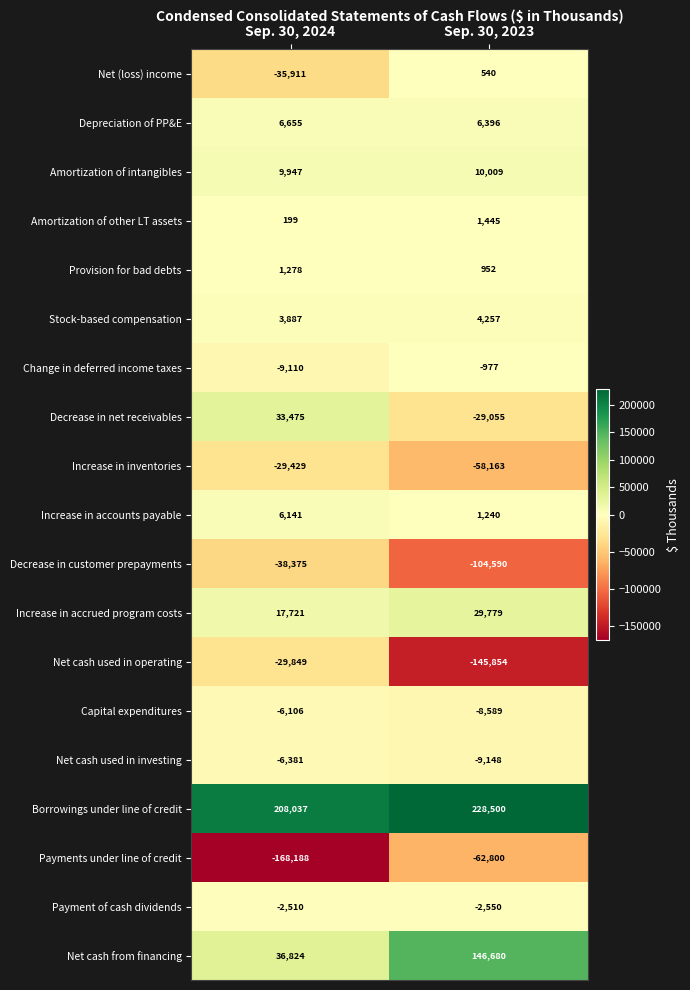

At Sep. 30, 2023, list the series in order from smallest to largest.

Net cash used in operating, Decrease in customer prepayments, Payments under line of credit, Increase in inventories, Decrease in net receivables, Net cash used in investing, Capital expenditures, Payment of cash dividends, Change in deferred income taxes, Net (loss) income, Provision for bad debts, Increase in accounts payable, Amortization of other LT assets, Stock-based compensation, Depreciation of PP&E, Amortization of intangibles, Increase in accrued program costs, Net cash from financing, Borrowings under line of credit